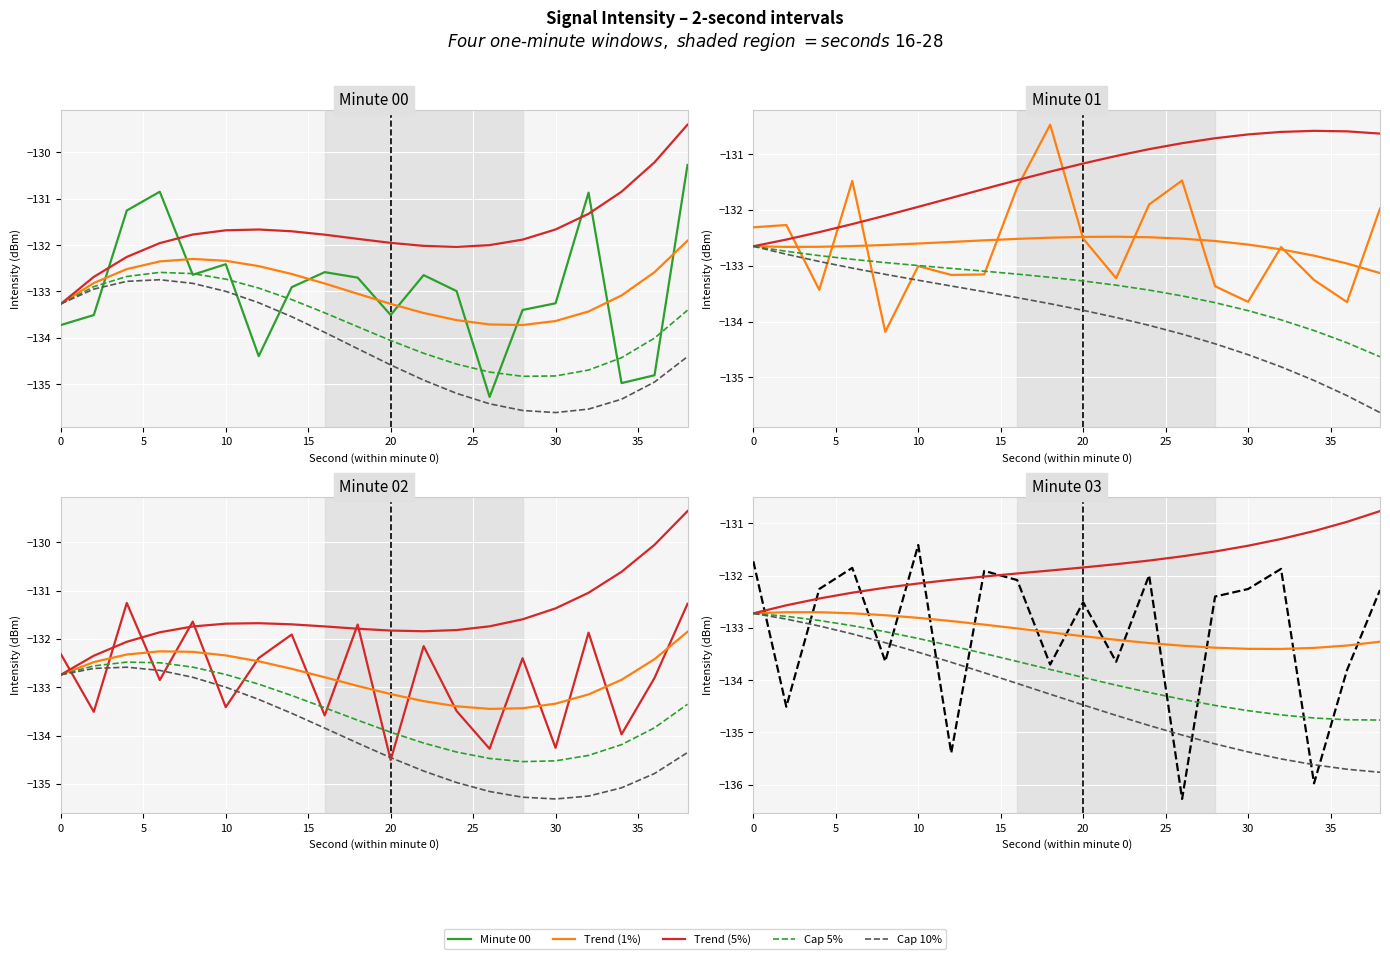

Rank the series by their maximum value, from highest to lowest.

min00, min01, min02, min03